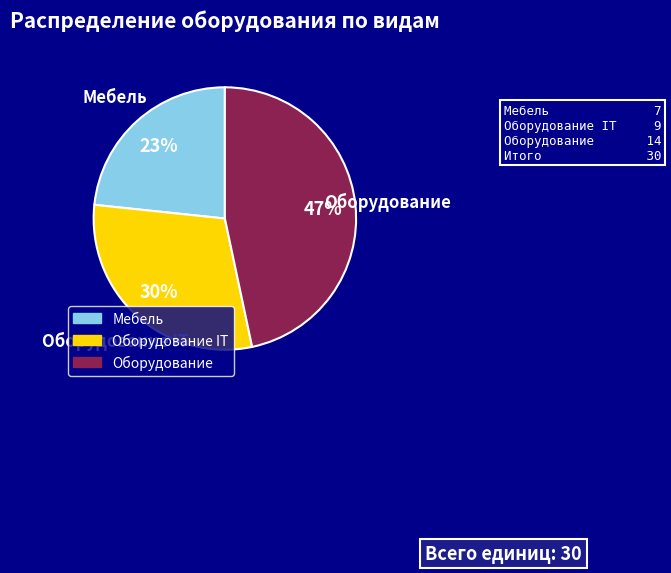

Rank the categories by value from lowest to highest.

Мебель, Оборудование IT, Оборудование